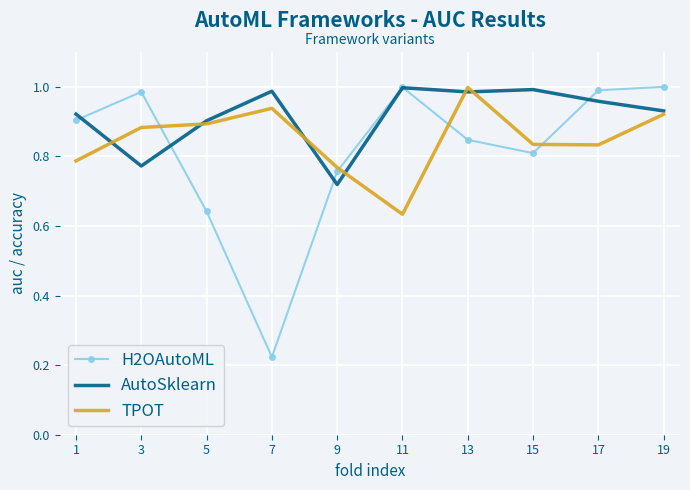

What are all the series names shown in the legend?

H2OAutoML, AutoSklearn, TPOT